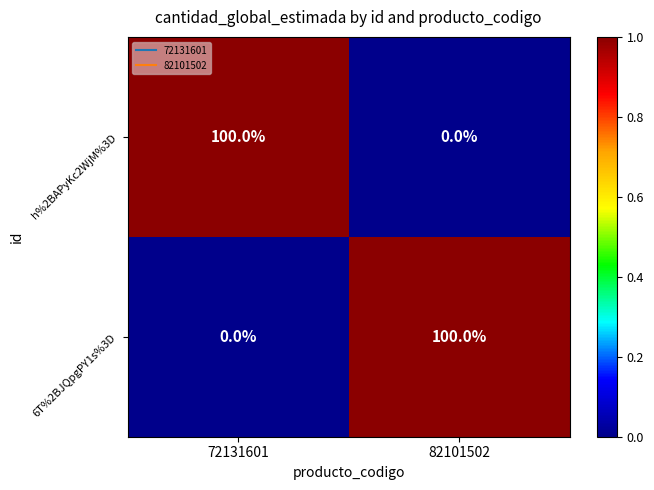

Is the value of 6T%2BJQpgPY1s%3D at 82101502 greater than the value of h%2BAPyKc2WjM%3D at 82101502?

Yes